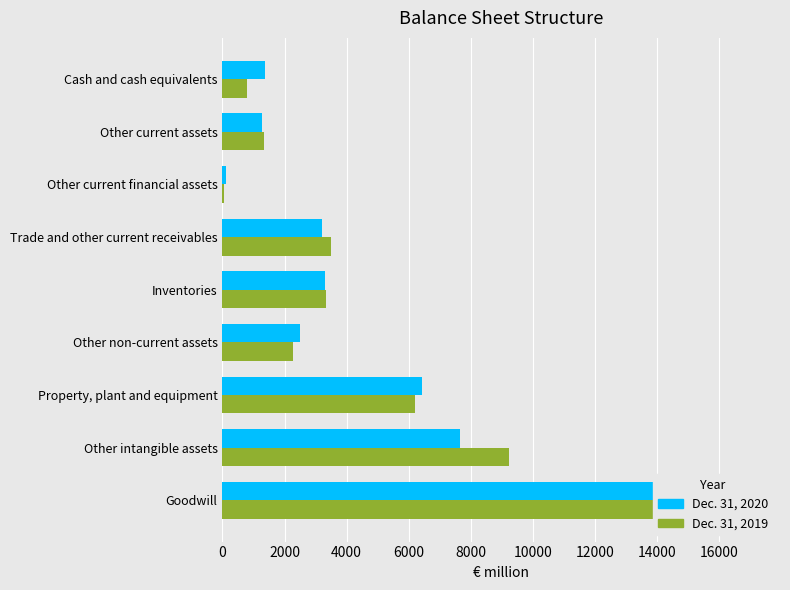

Reading left to right, transcribe all the data shown in this chart.

Dec. 31, 2020: 15959	7653	6421	2483	3294	3221	125	1286	1355
Dec. 31, 2019: 17114	9221	6192	2278	3342	3488	57	1336	781